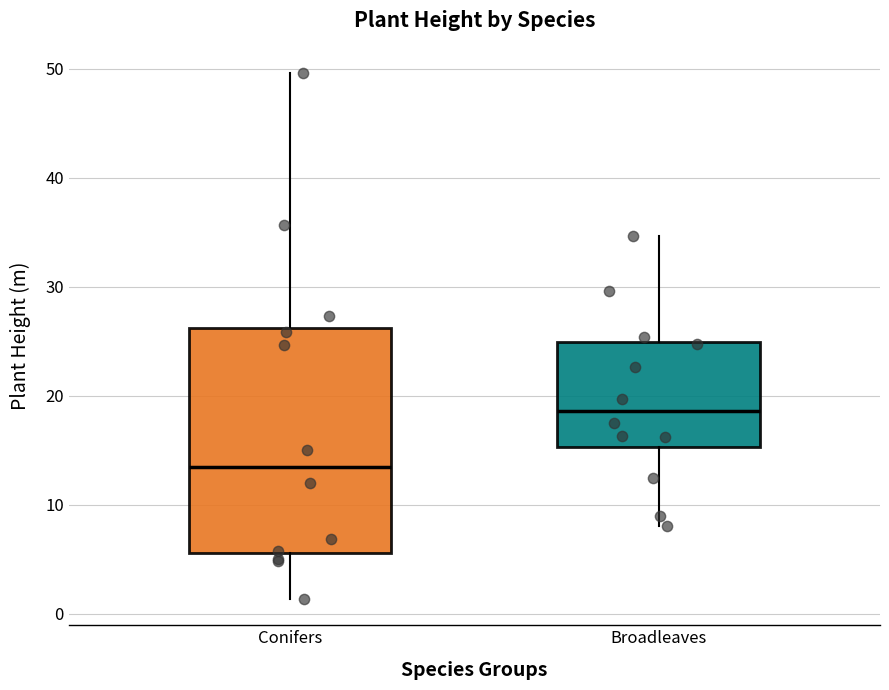

Which box's median line is the lowest?

Conifers